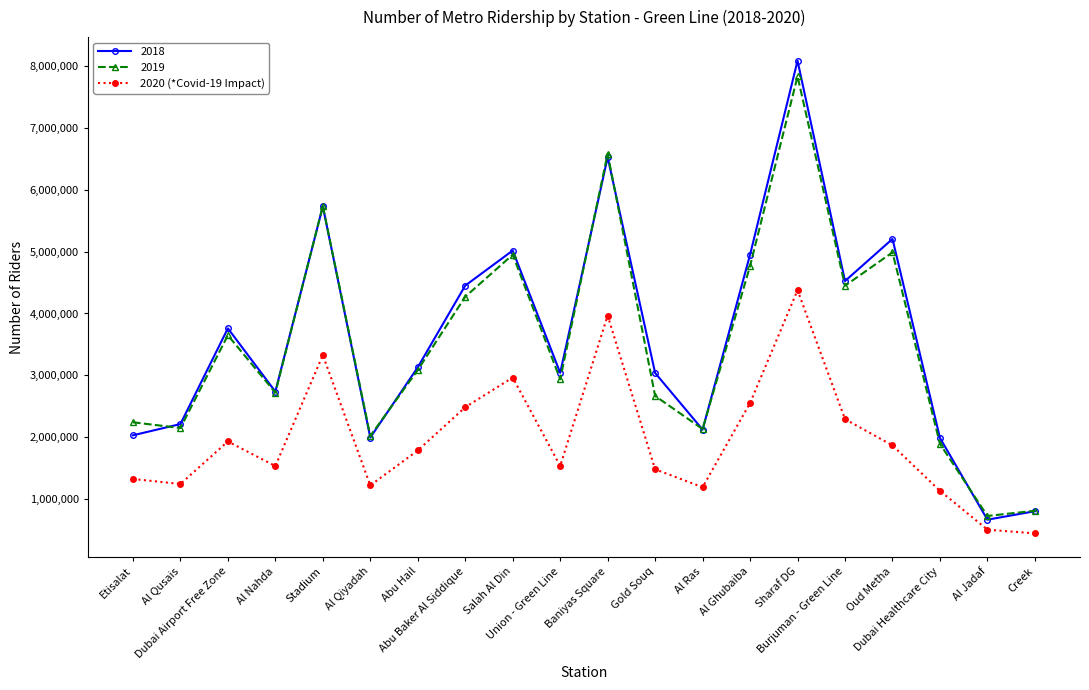

What is the value of the 2019 point at the 10th from the left?

2936841